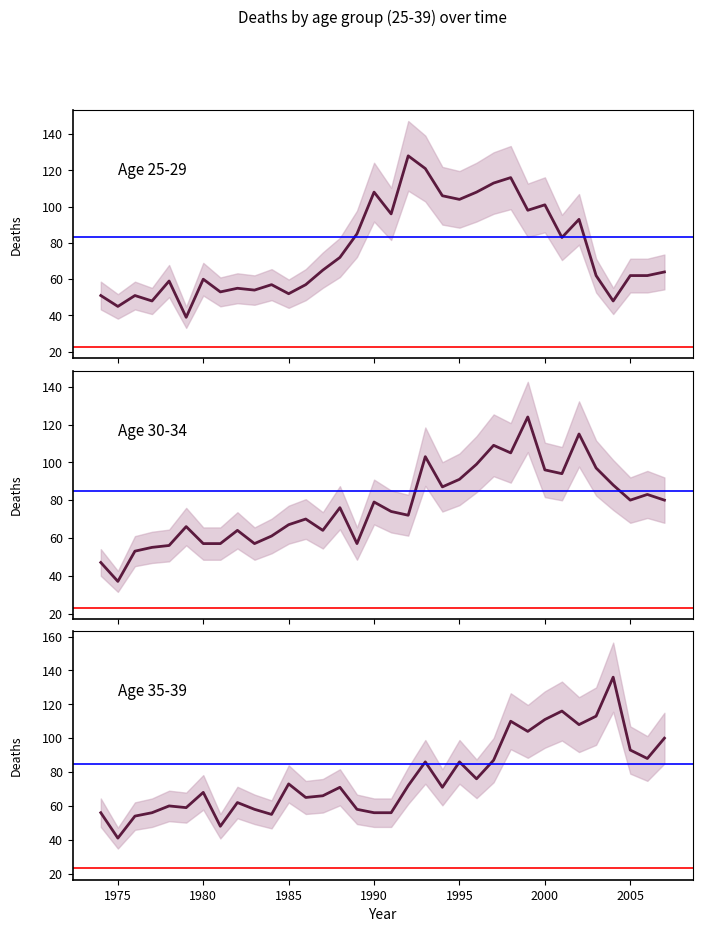

How many intersections are there between Age 25-29 and Age 30-34?

11